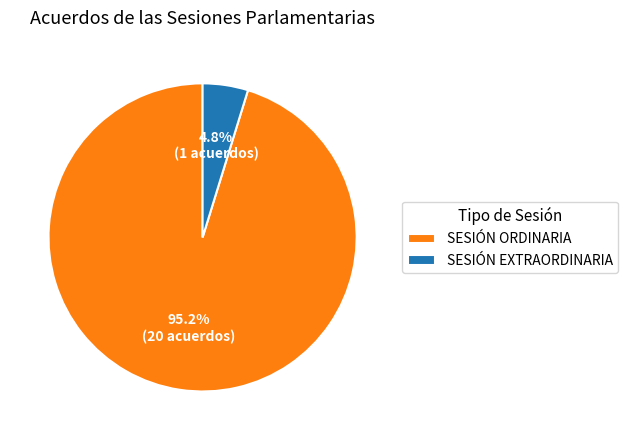

How many slices are in this pie chart?

2